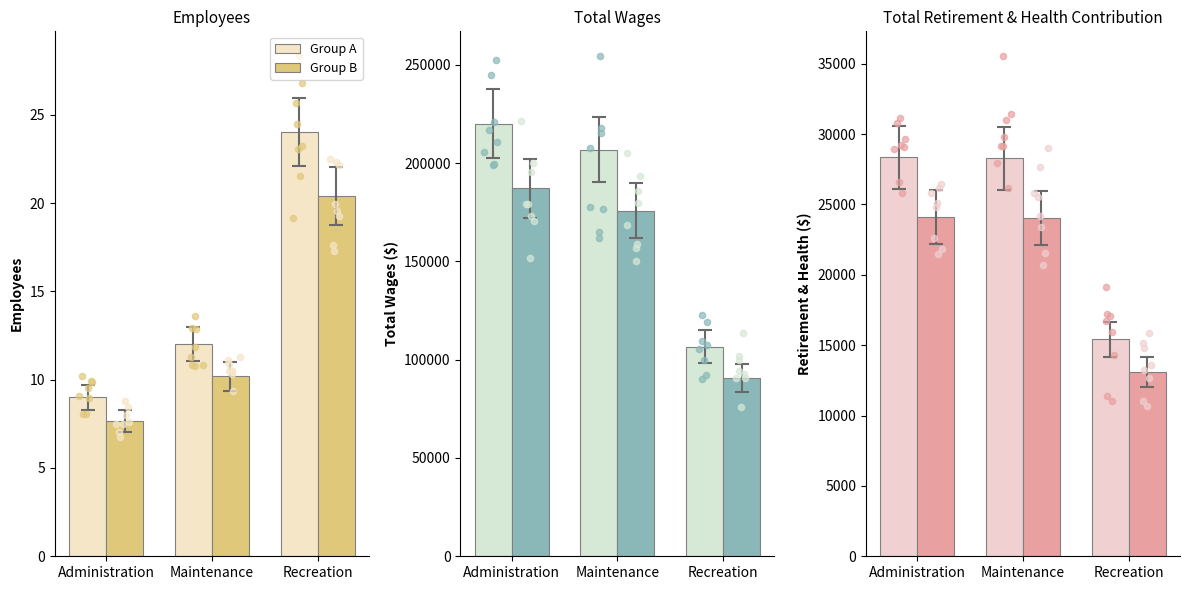

What are all the series names shown in the legend?

Group A, Group B